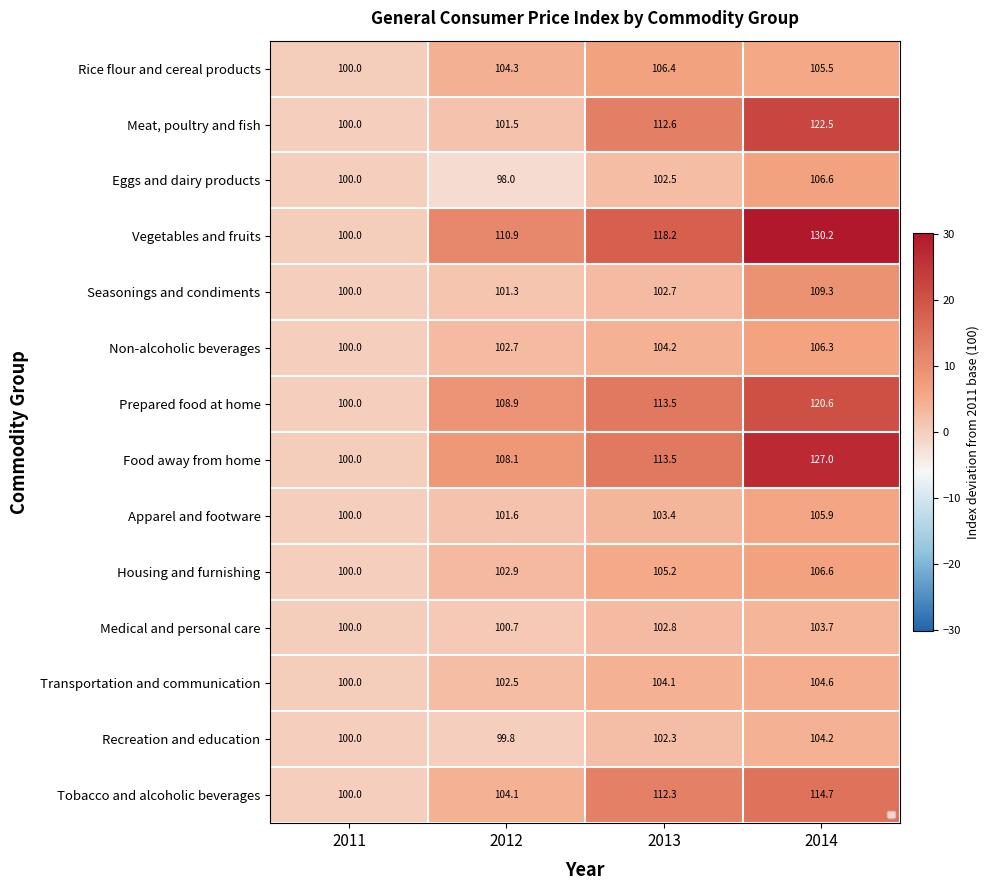

Is it true that Tobacco and alcoholic beverages equals 12.3 at 2013?

True